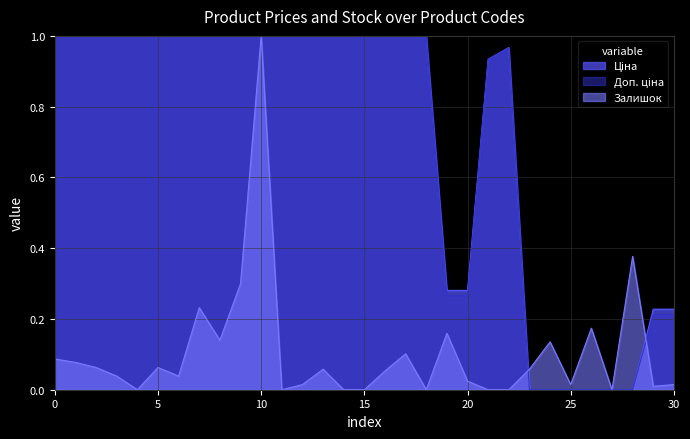

Which series has the largest total across all categories?

Ціна